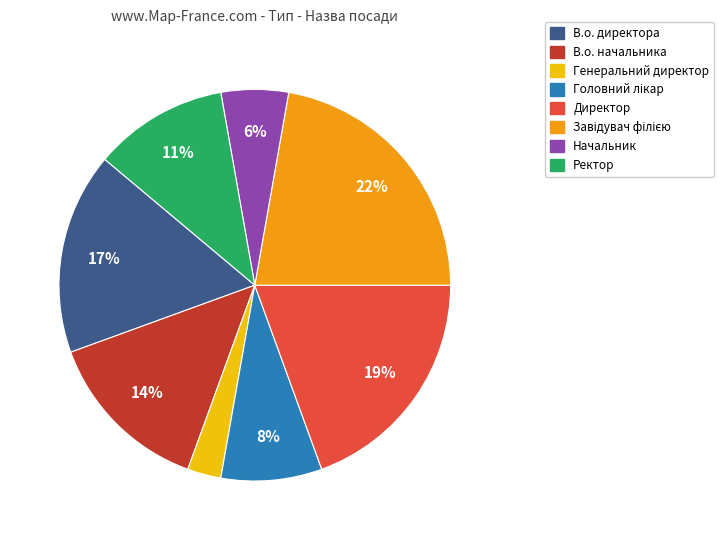

What portion of the pie excludes В.о. директора?

83.3%